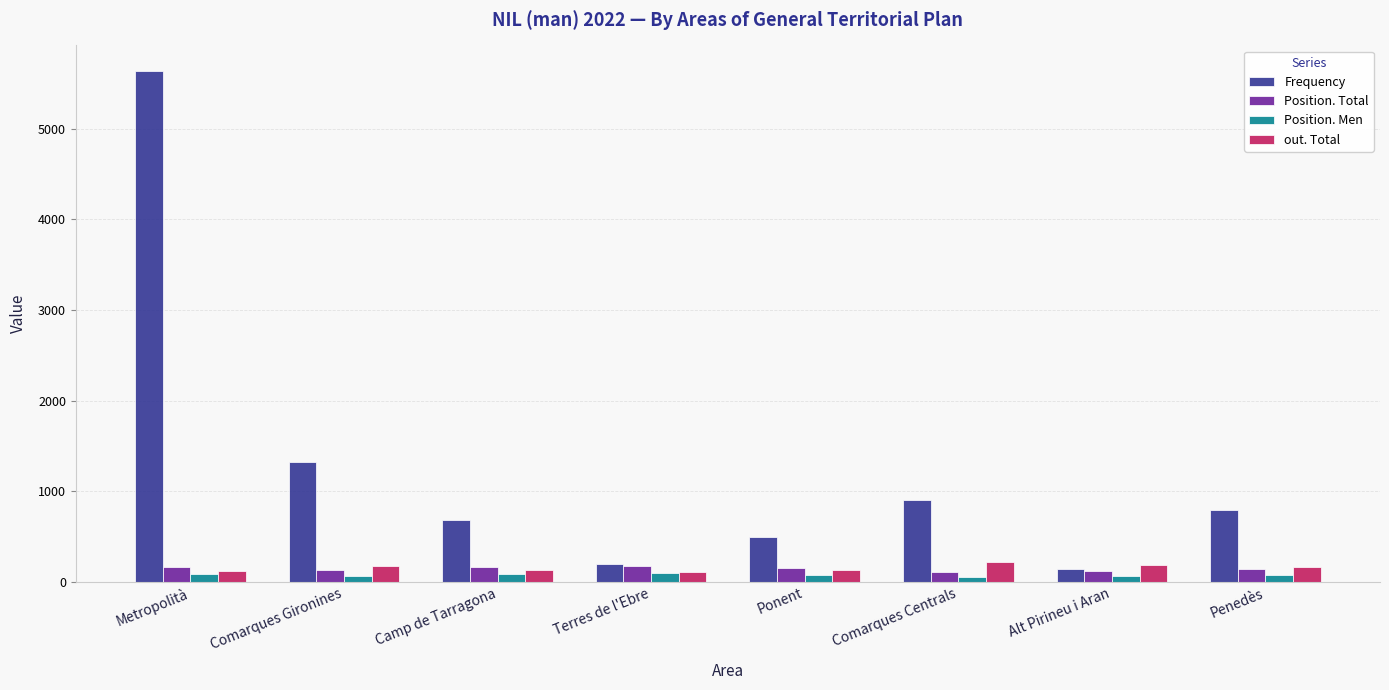

How many distinct data groups are displayed?

4